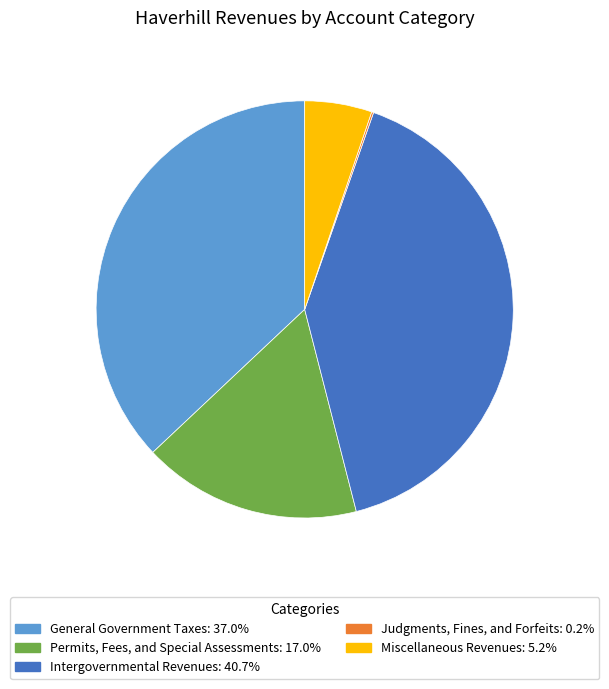

Which category has the biggest portion of the pie?

Intergovernmental Revenues